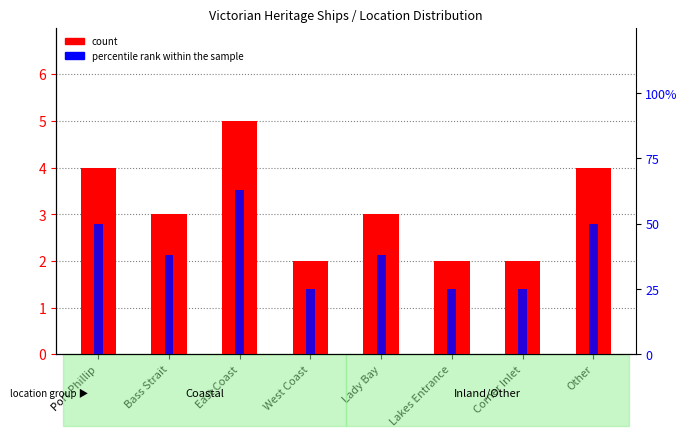

The value at Bass Strait is 1. True or false?

False